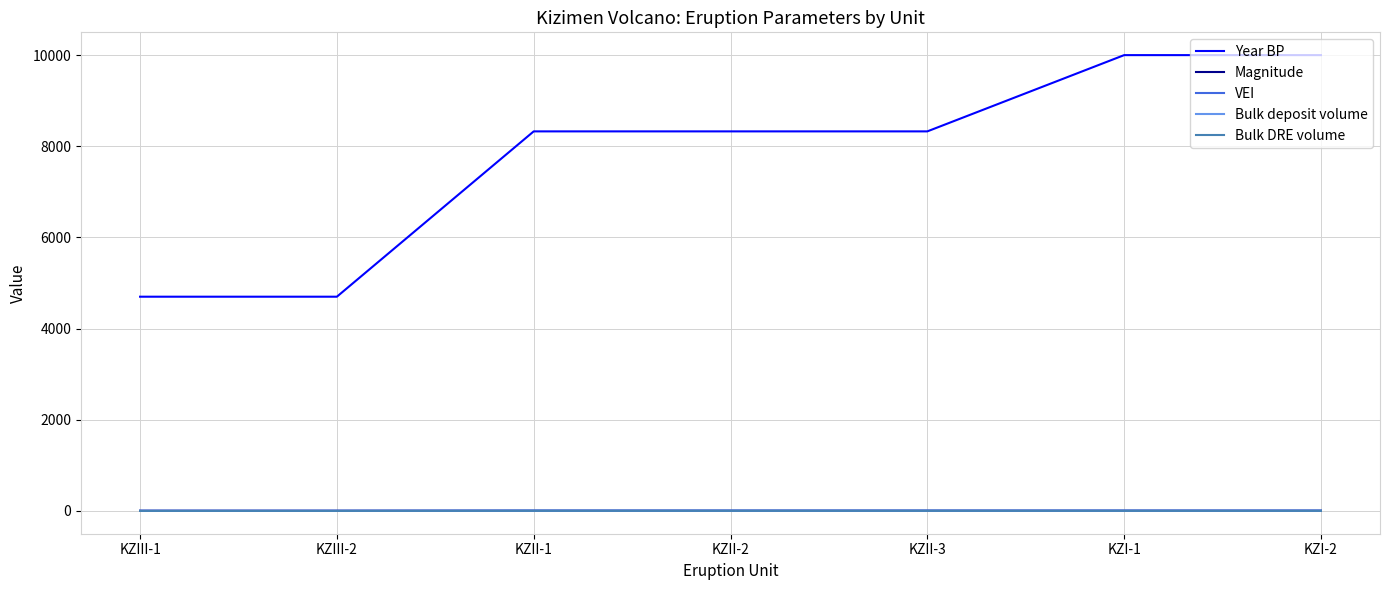

What is the sum of all Year BP values?

54381.0